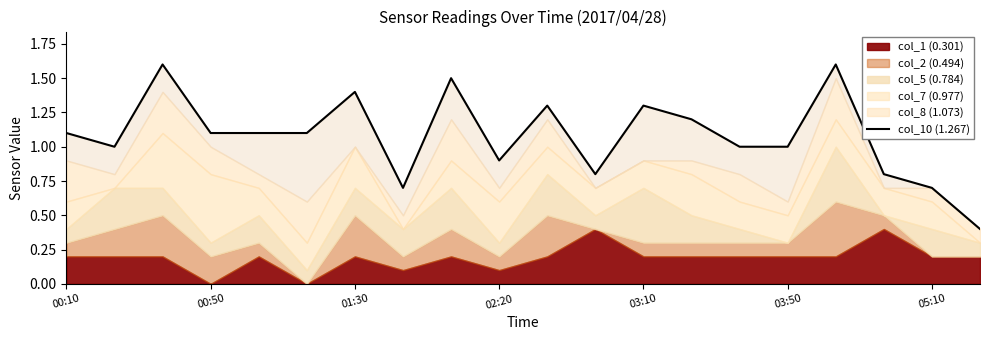

Rank the categories by value from lowest to highest.

19, 7, 18, 11, 17, 9, 00:50, 14, 15, 03:10, 00:10, 02:20, 03:50, 13, 10, 12, 05:10, 8, 01:30, 16